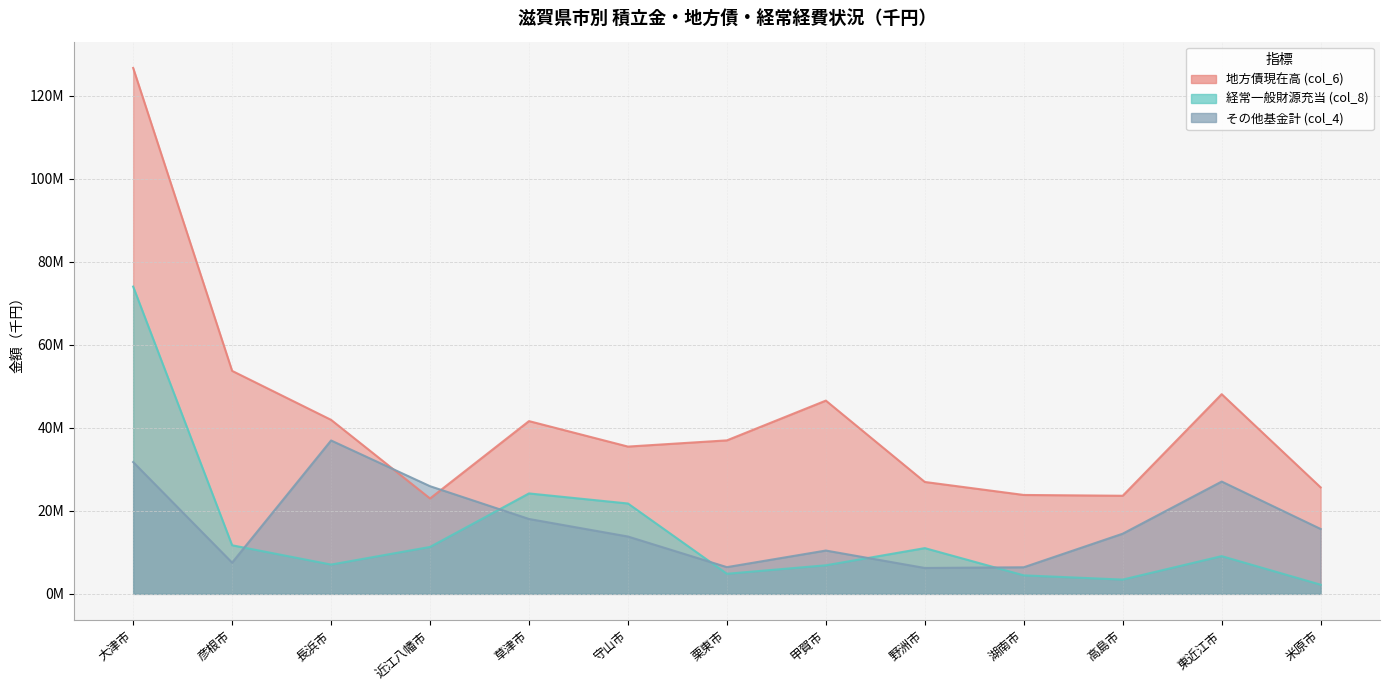

Which series has the largest total across all categories?

地方債現在高 (col_6)